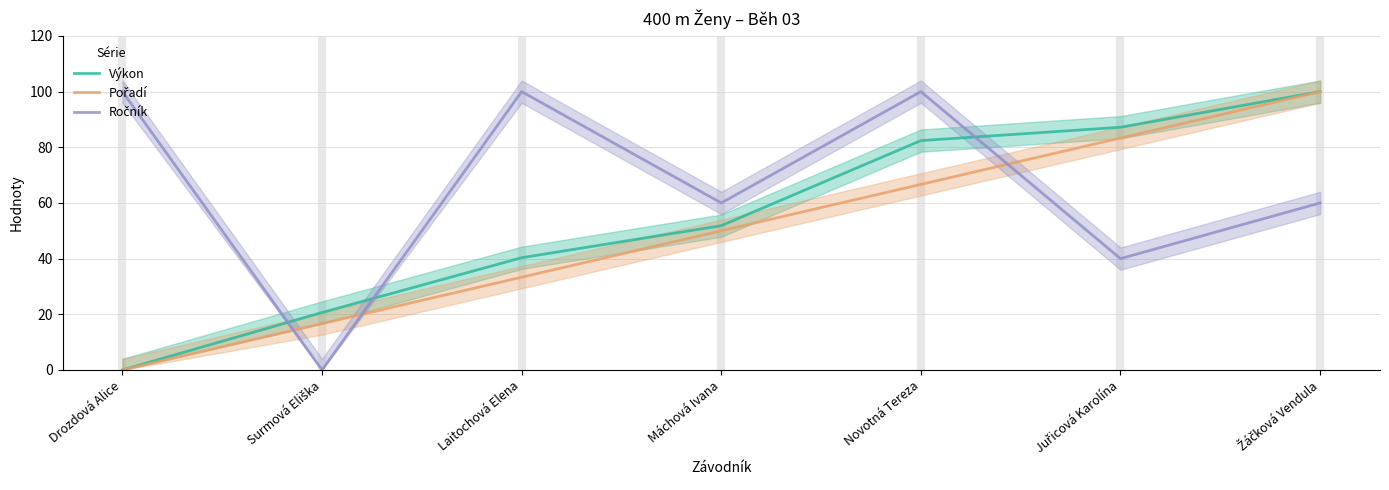

Where does the Pořadí series first go above 50?

Novotná Tereza